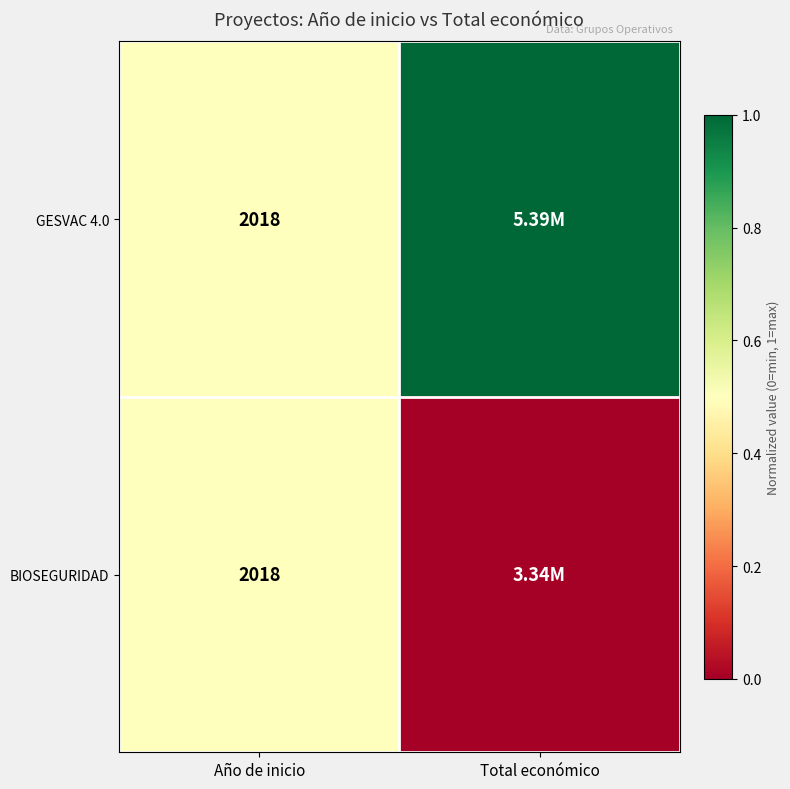

Is the value of GESVAC 4.0 at Total económico greater than the value of BIOSEGURIDAD at Año de inicio?

Yes